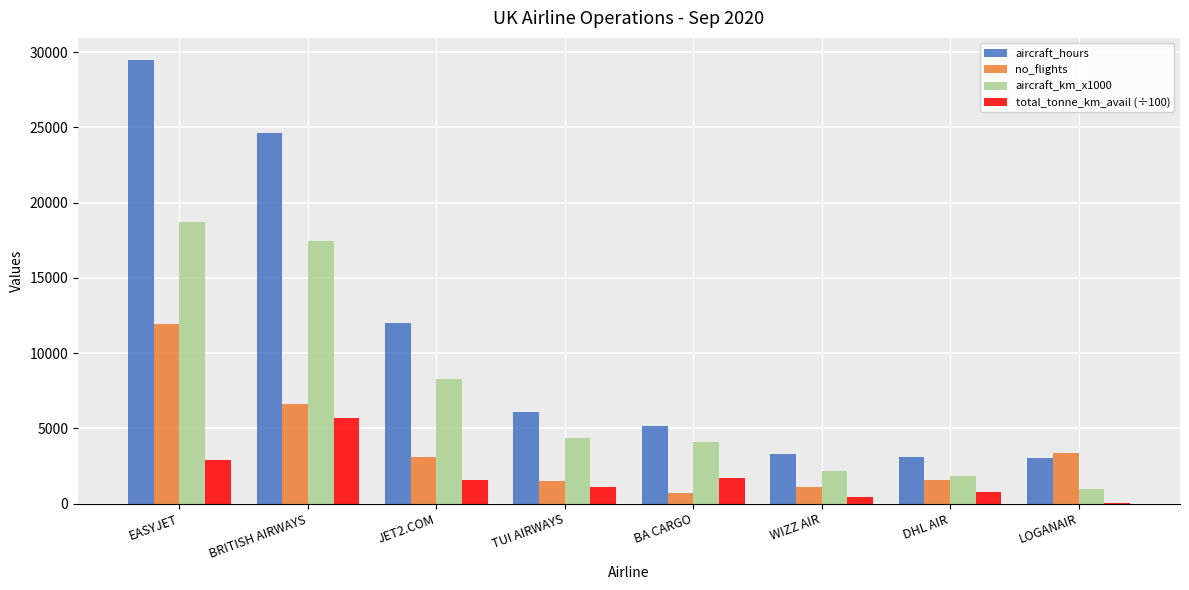

Which label corresponds to the largest value in the chart?

EASYJET